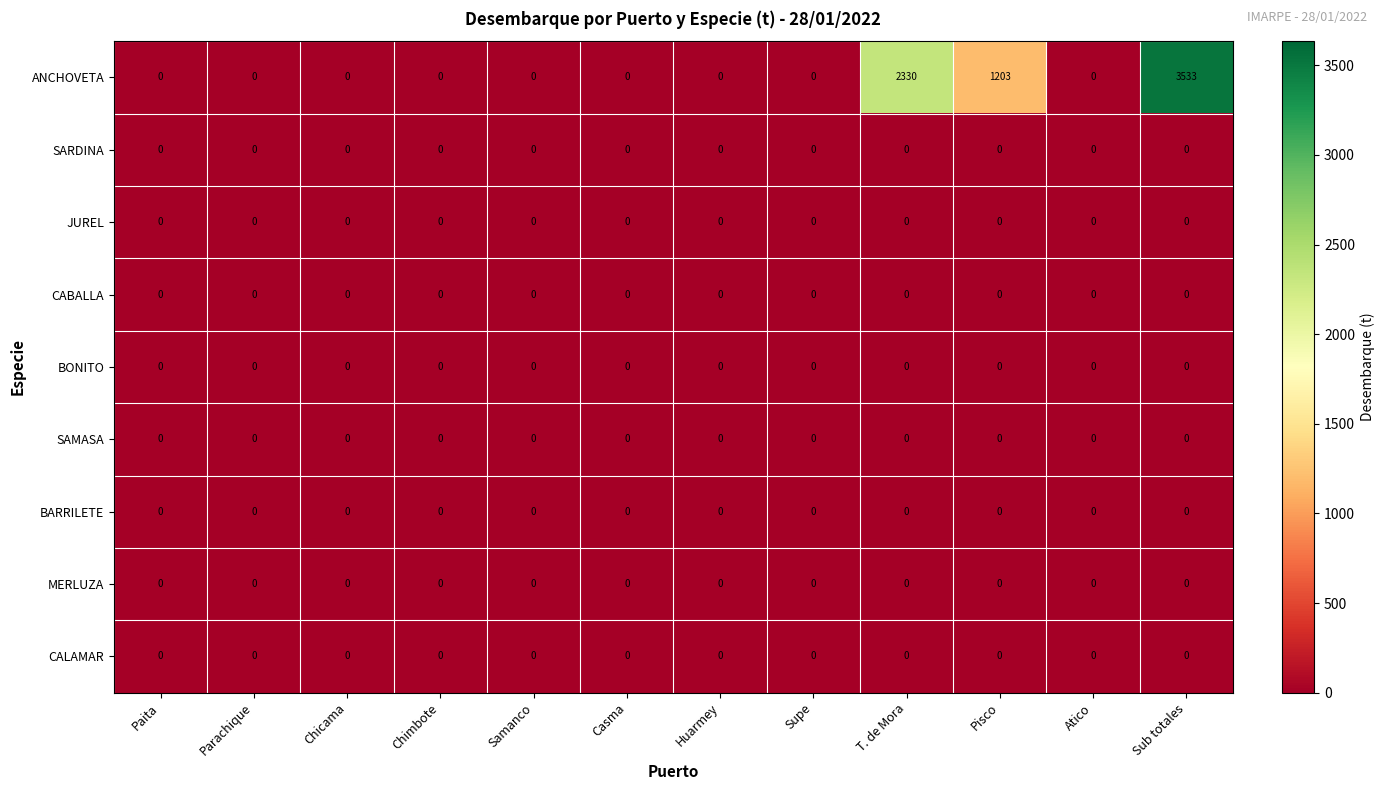

What is the difference between the maximum and second lowest values in the ANCHOVETA series?

3533